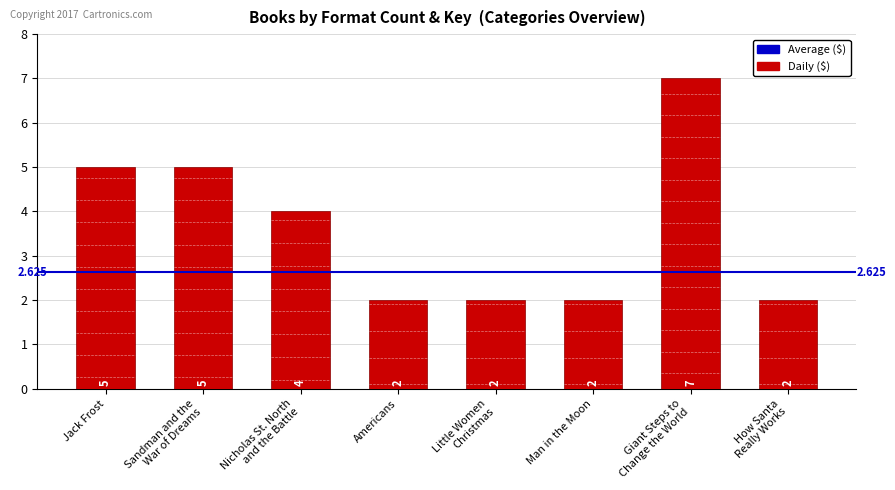

True or false: the data shows 2 at Little Women
Christmas.

True